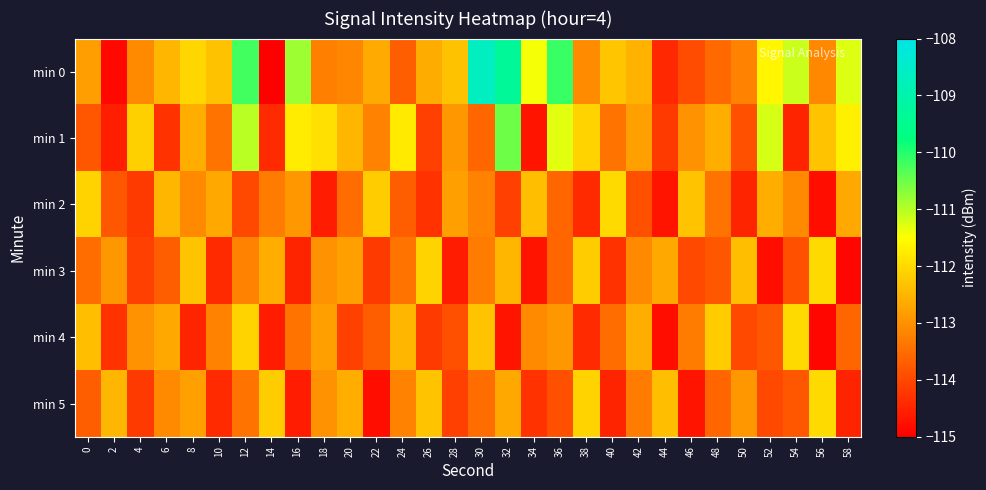

How many categories are shown in the chart?

30